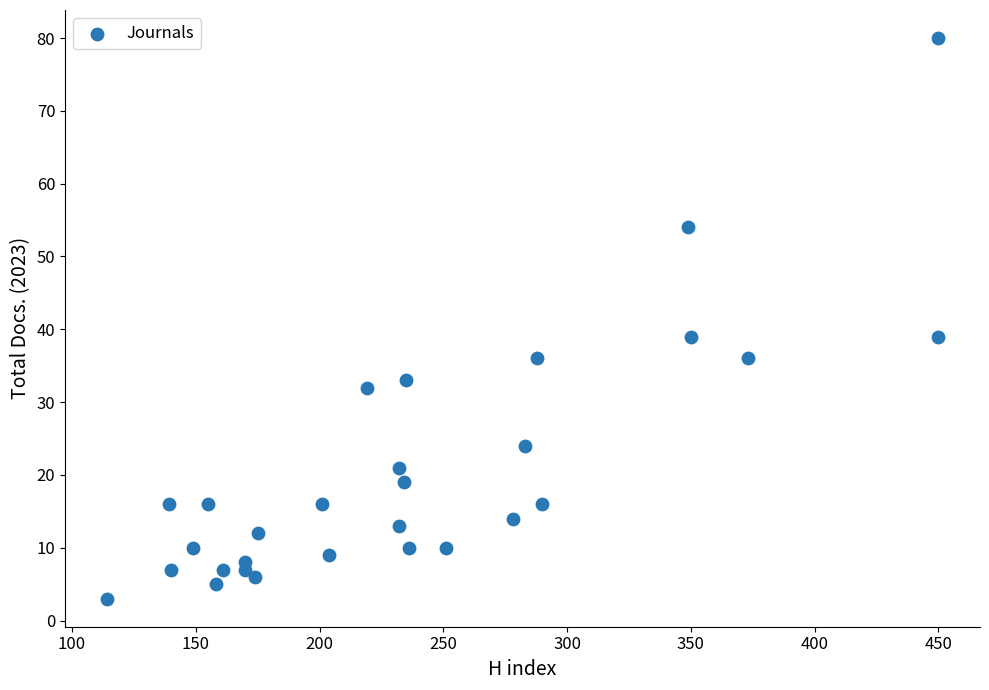

What is the range of X values (max minus min)?

336